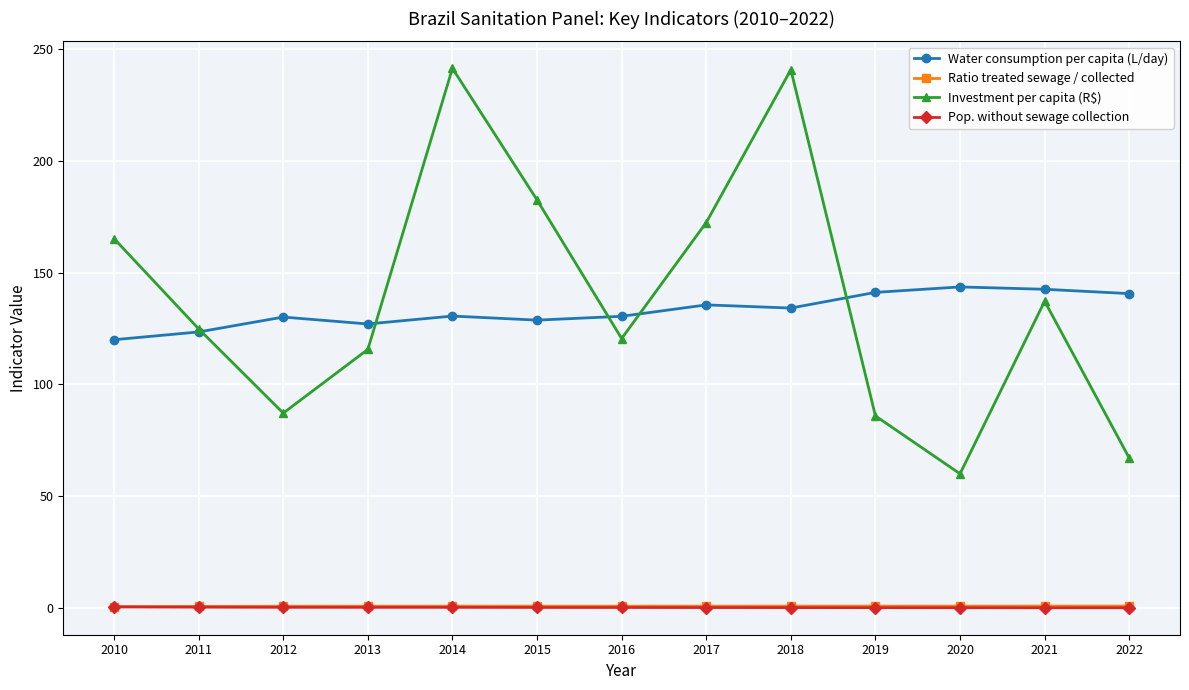

True or false: Ratio treated sewage / collected and Pop. without sewage collection cross at least once.

False